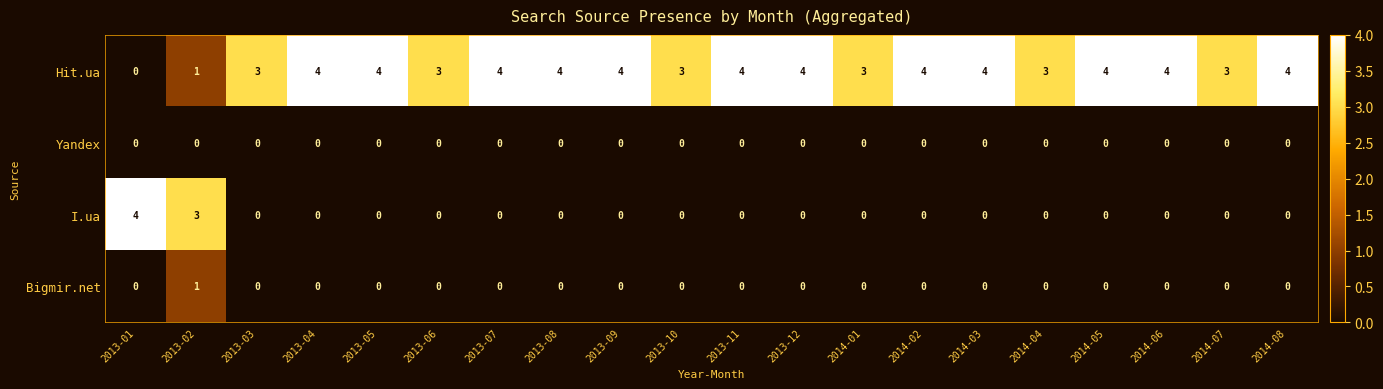

At which label is I.ua closest to 2?

2013-02